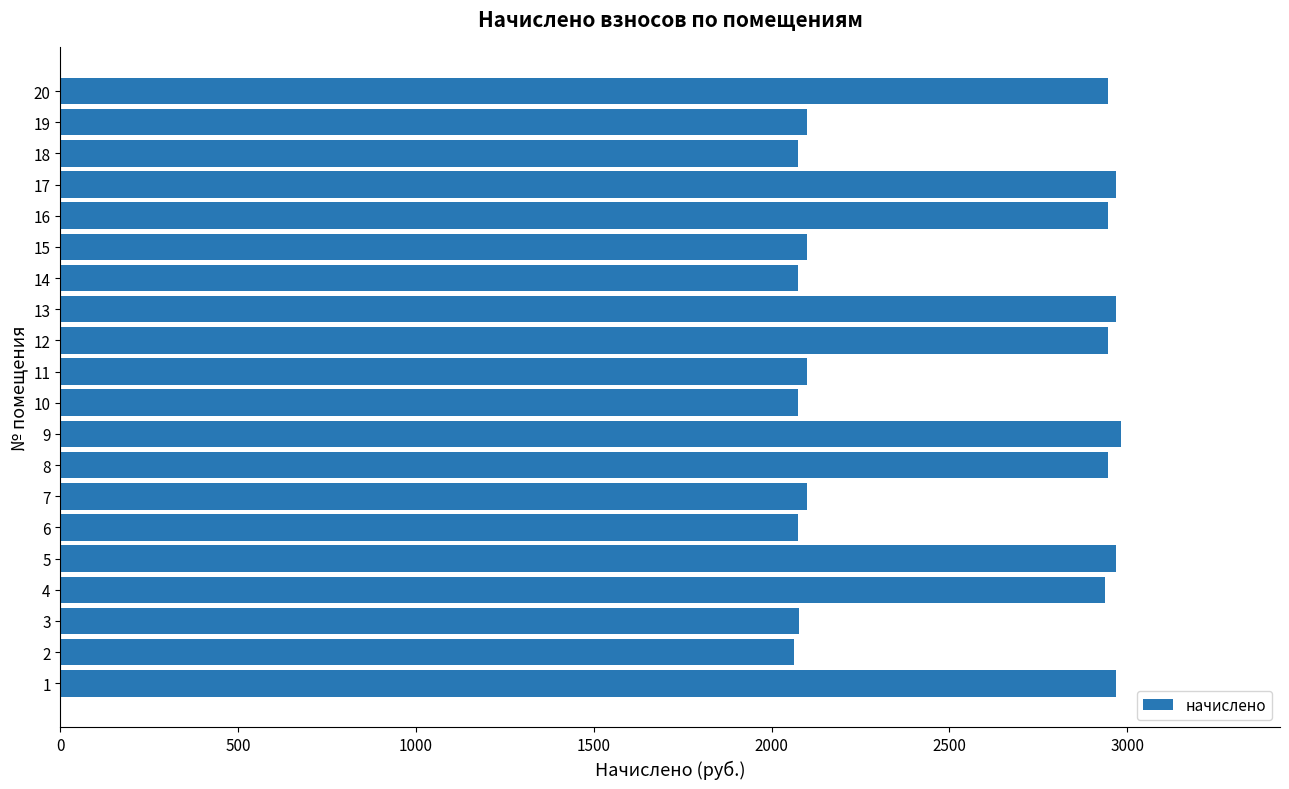

What is the minimum value shown in the chart?

2064.2